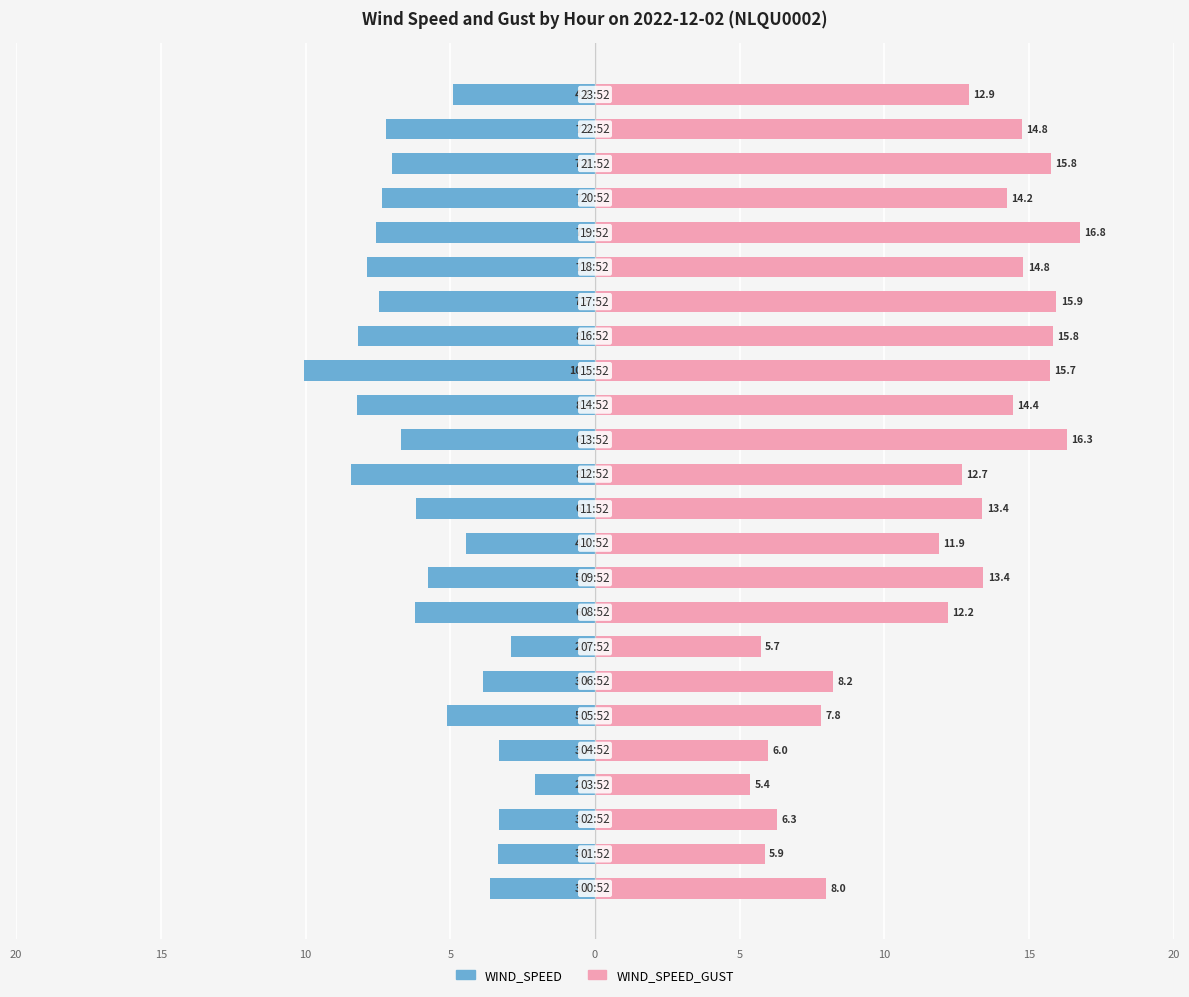

What is the value of the WIND_SPEED bar at the 15th from the left?

-8.2